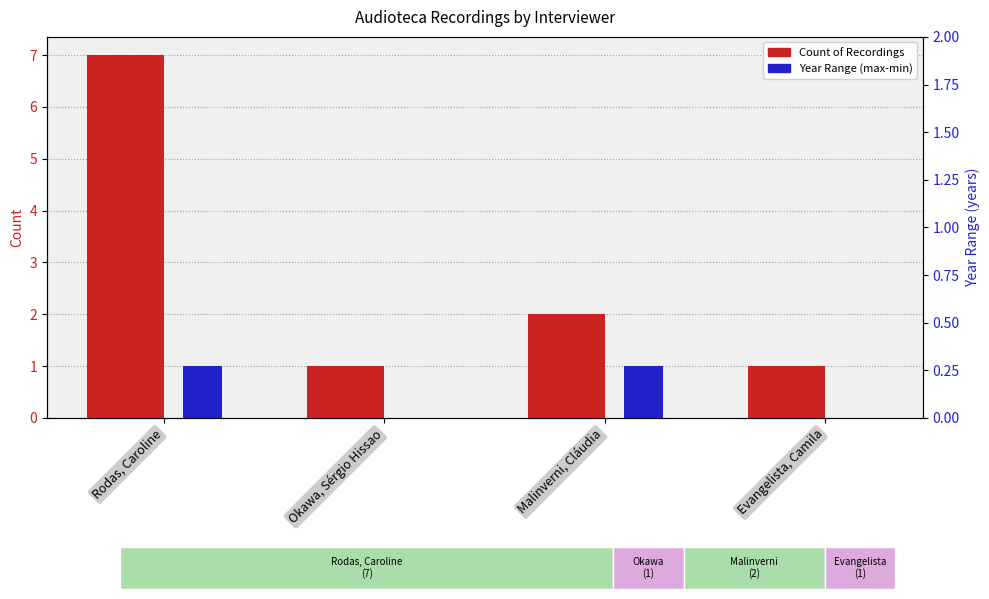

At how many categories does at least one series exceed 3?

1